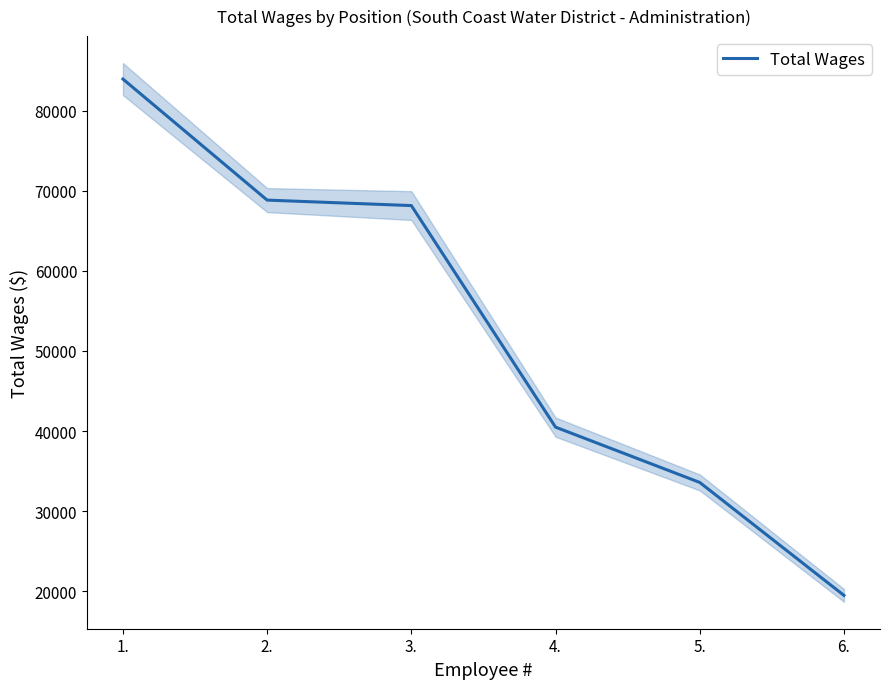

How many lines are shown in the chart?

1